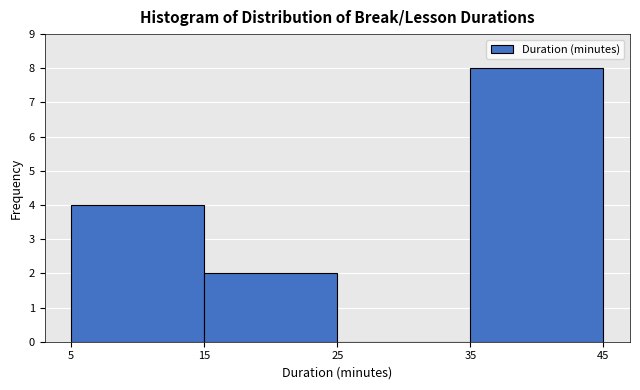

Over which range of the x-axis is the bar tallest?

35 to 45